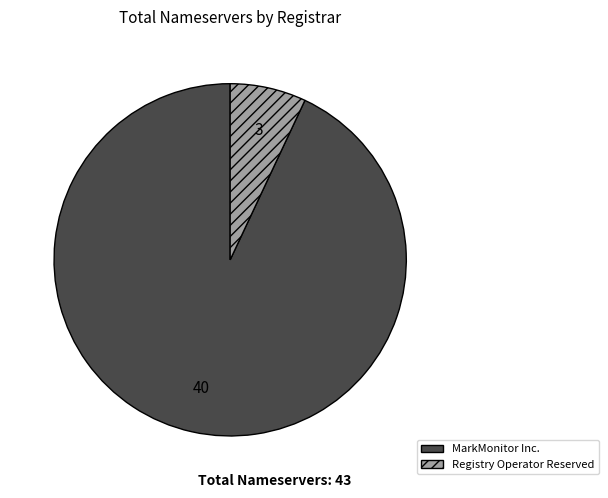

Does any single category account for the majority?

Yes